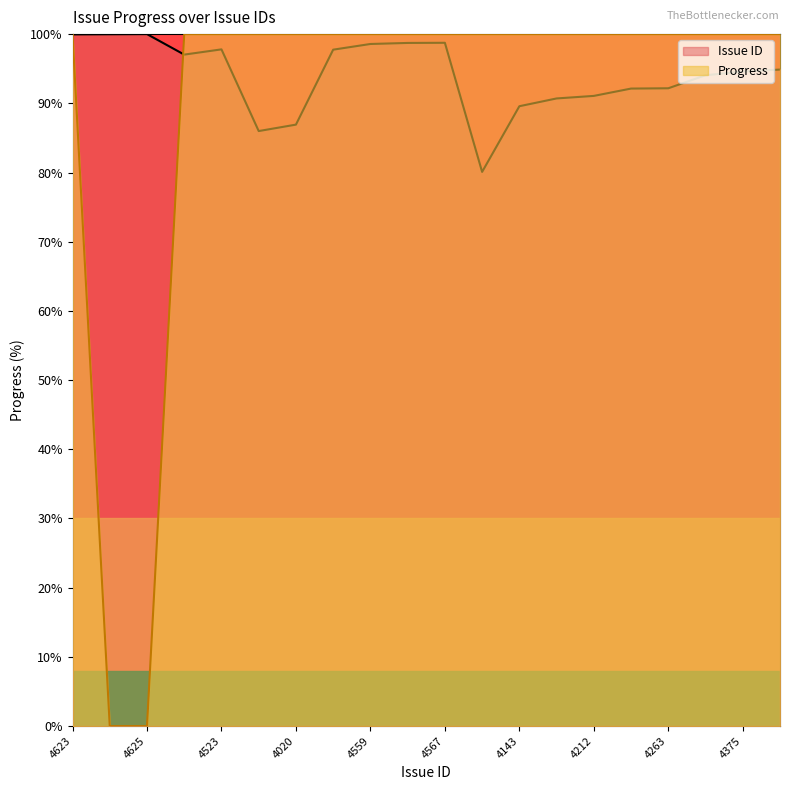

True or false: Progress and Issue ID intersect in this chart.

True